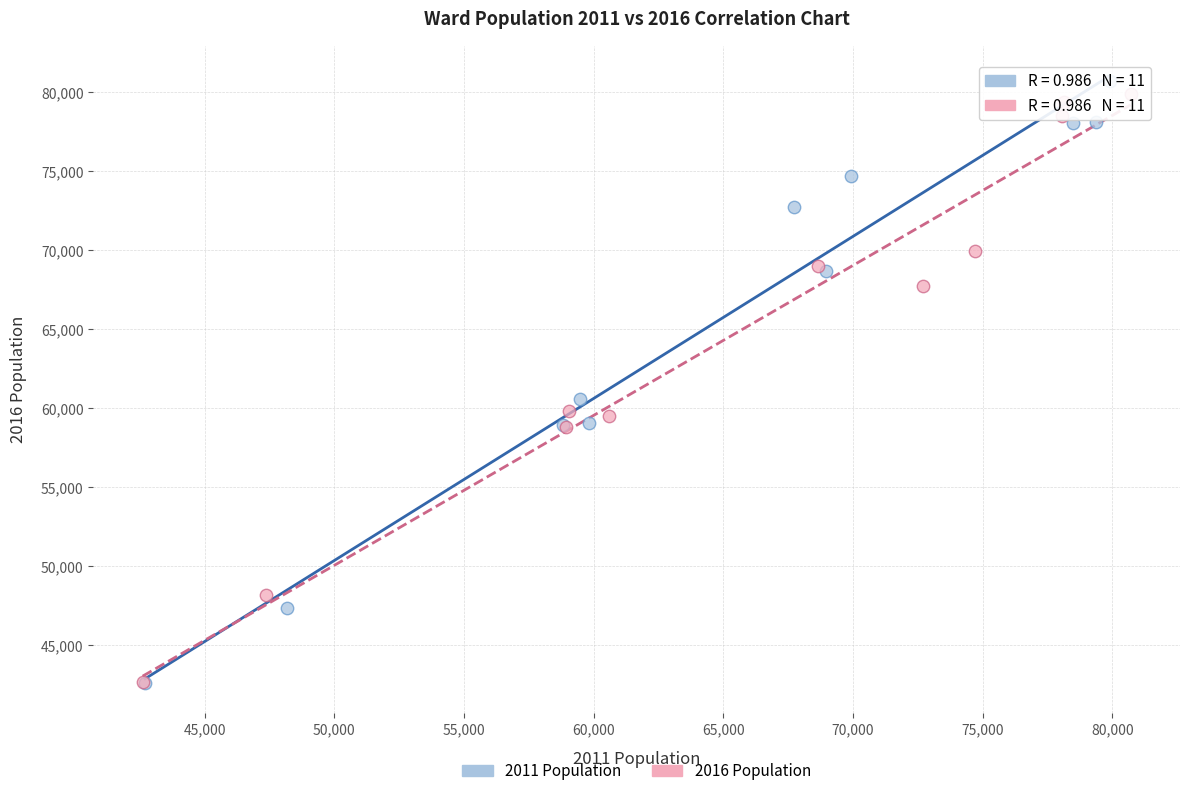

What are all the series names shown in the legend?

2011 Population, 2016 Population